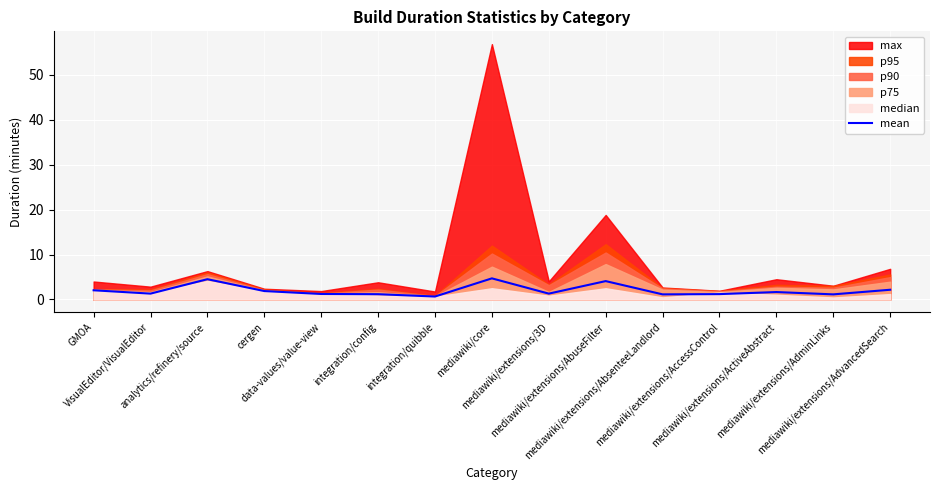

How many points are higher than both their immediate neighbors (excluding endpoints)?

4